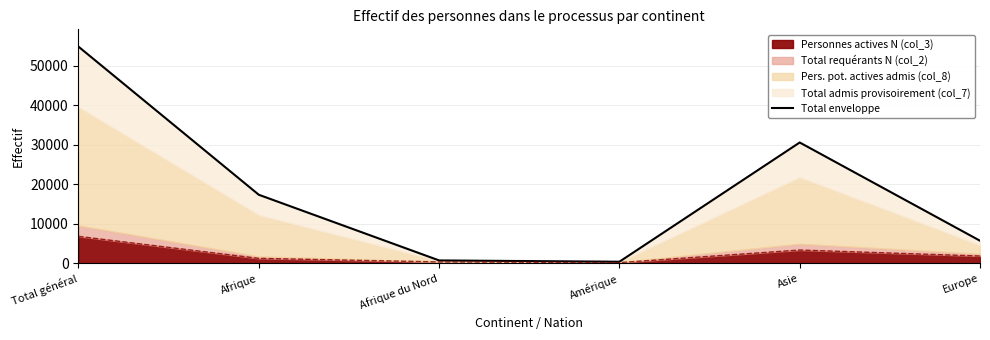

What is the sum of all values?

109588